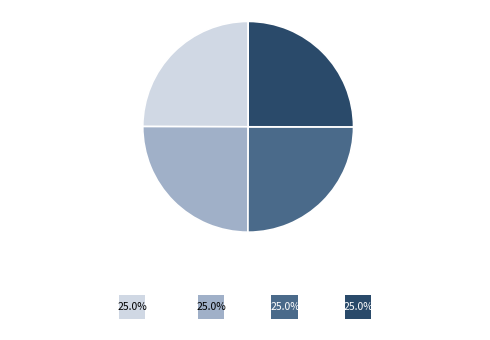

Is there any slice that represents more than half of the pie?

No